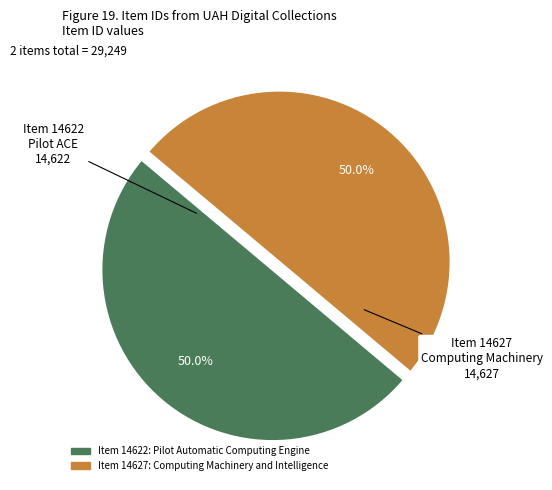

Approximately how many times larger is the value at Item 14622: Pilot Automatic Computing Engine compared to Item 14627: Computing Machinery and Intelligence?

1.0